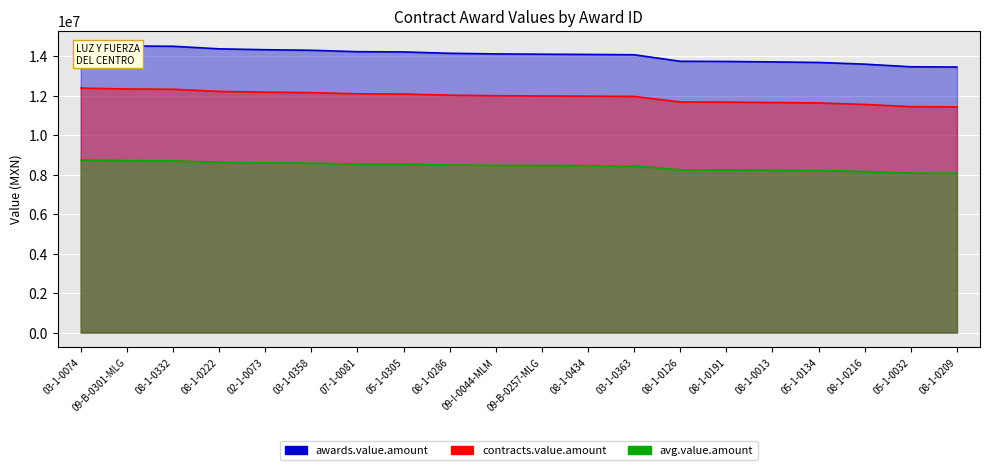

List the labels in order of contracts.value.amount value, largest first.

03-1-0074, 09-B-0301-MLG, 08-1-0332, 08-1-0222, 02-1-0073, 03-1-0358, 07-1-0081, 05-1-0305, 08-1-0286, 09-I-0044-MLM, 09-B-0257-MLG, 08-1-0434, 03-1-0363, 08-1-0126, 08-1-0191, 08-1-0013, 05-1-0134, 08-1-0216, 05-1-0032, 08-1-0209